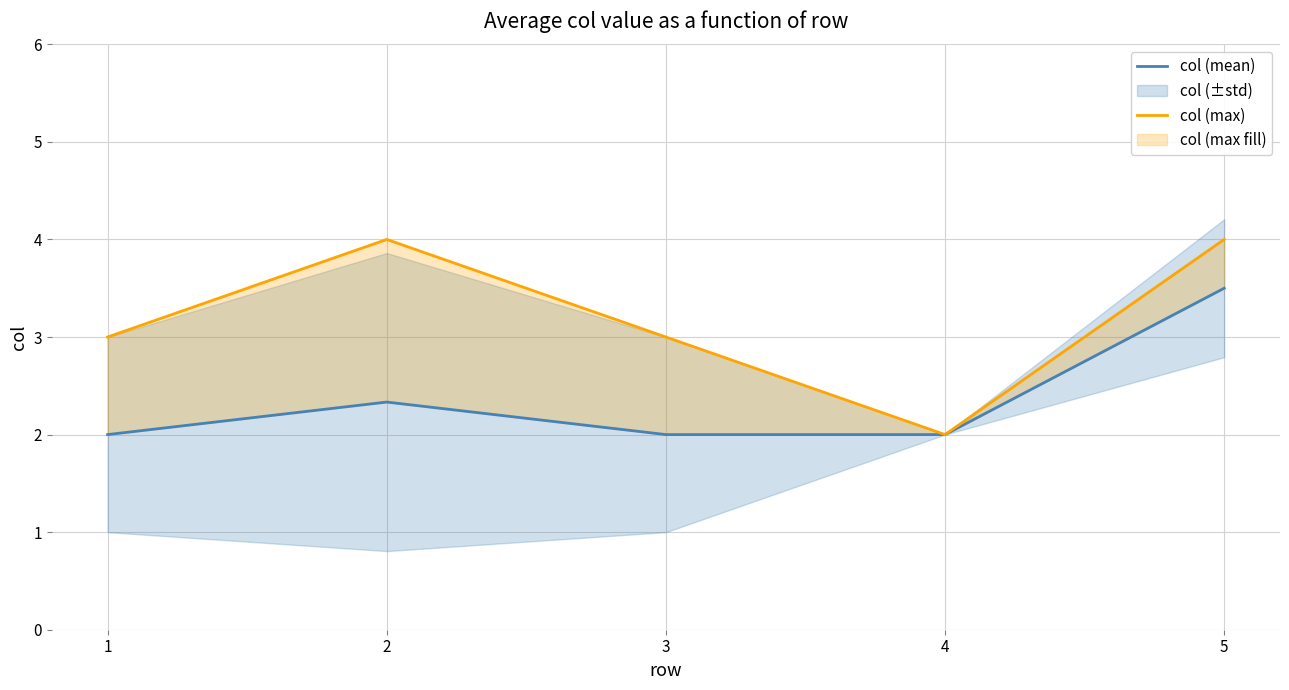

Rank the series by their average value, from lowest to highest.

col (mean), col (max)